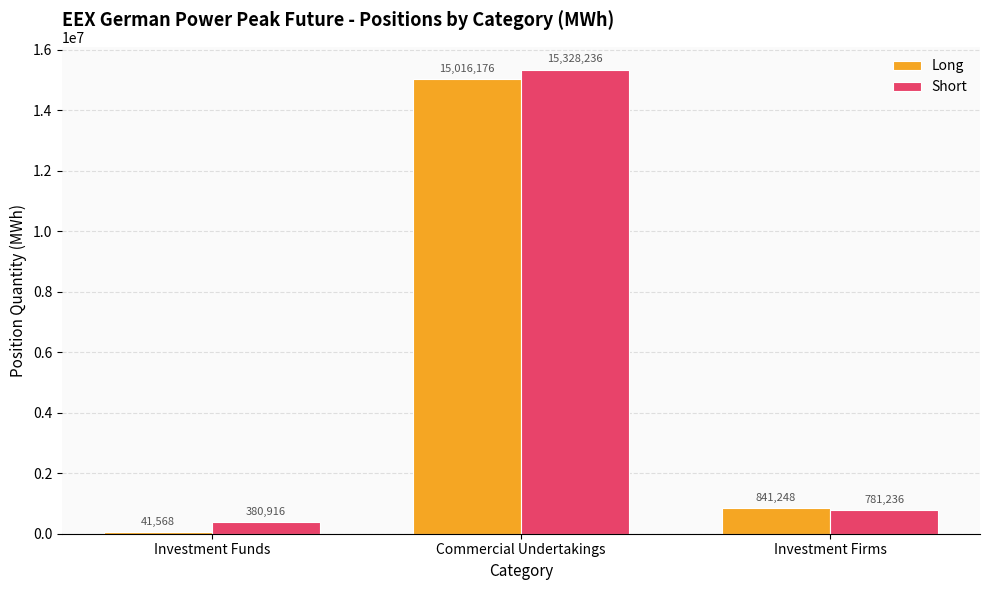

Is the value of Long at Commercial Undertakings greater than the value of Short at Commercial Undertakings?

No